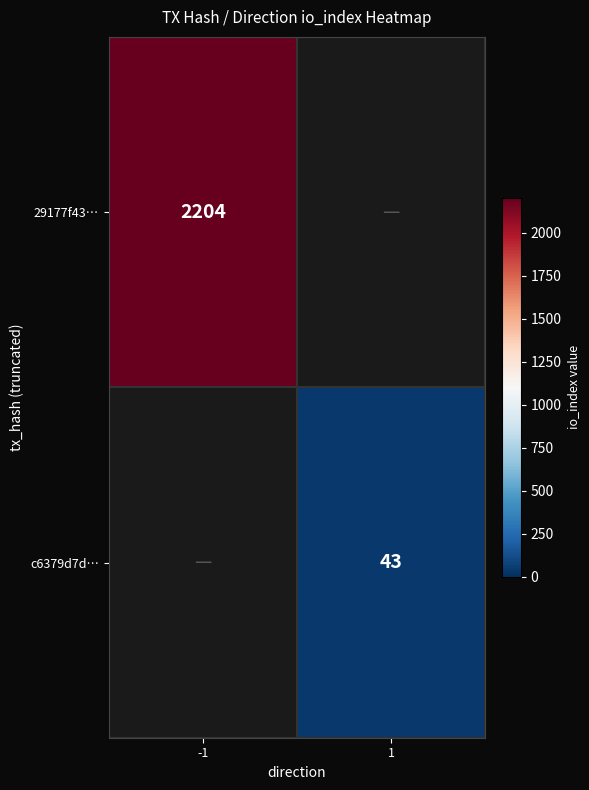

True or false: 29177f43… has a value of 713.3 at -1.

False